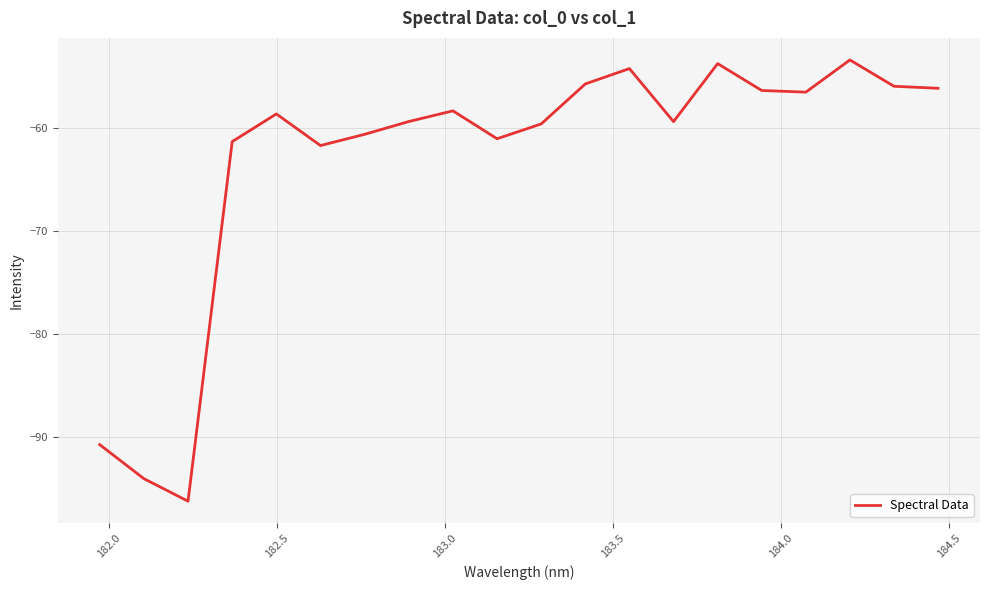

What is the greatest value displayed?

-53.4